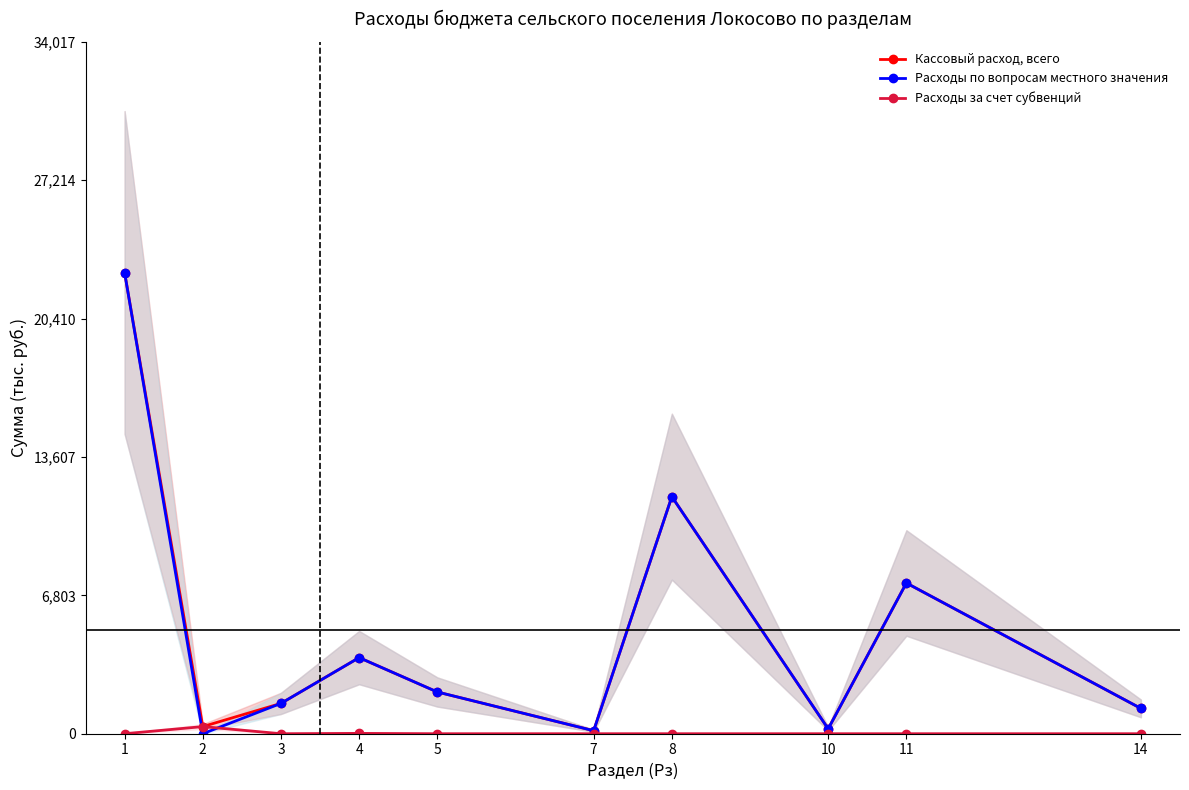

What is the average value of the Расходы по вопросам местного значения series?

5066.5